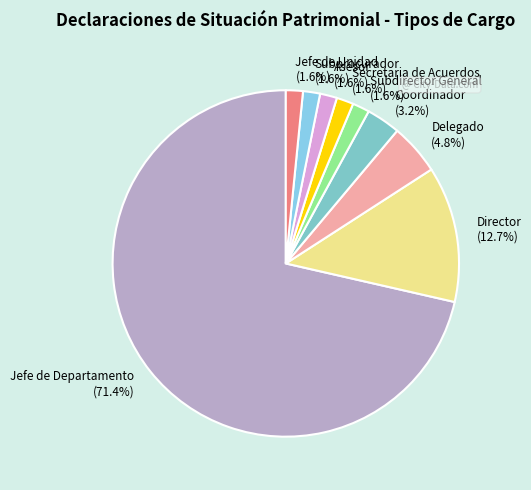

Is it true that Subprocurador is 11% of the pie?

False